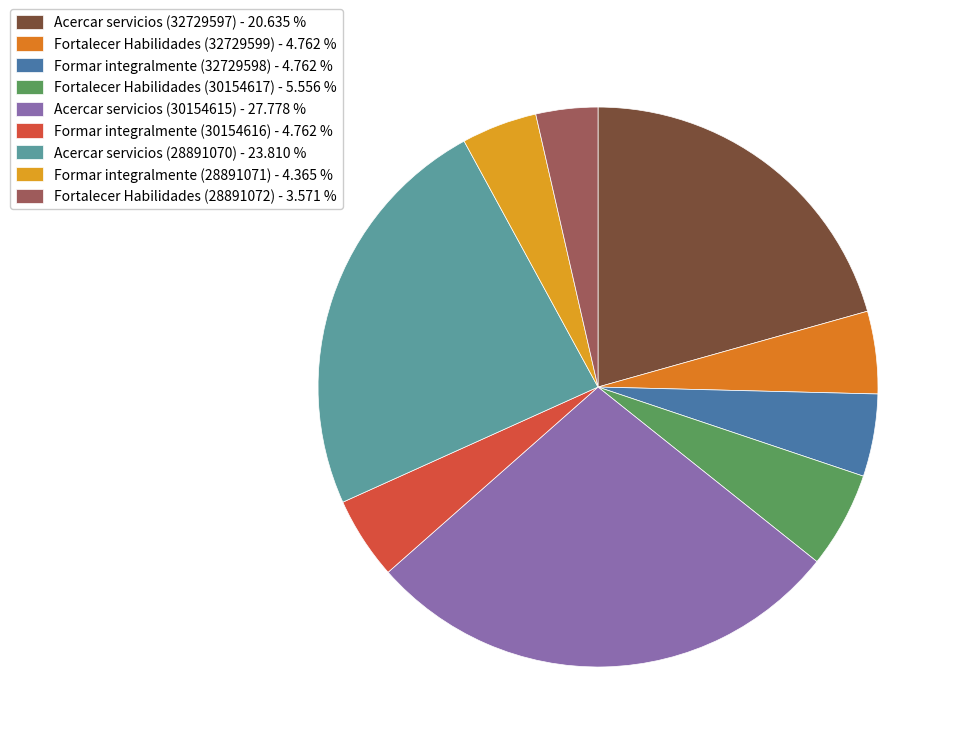

What percentage is the Fortalecer Habilidades (28891072) slice, to the nearest percent?

4%